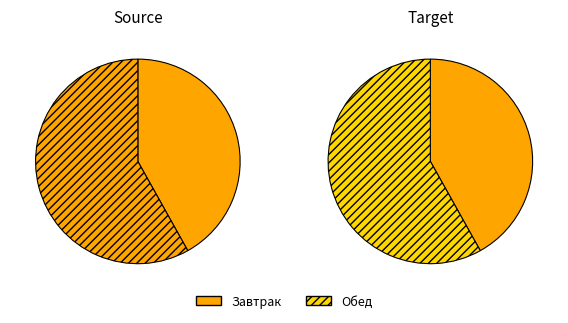

To the nearest percent, what is the difference between the largest and smallest slice percentages?

16%